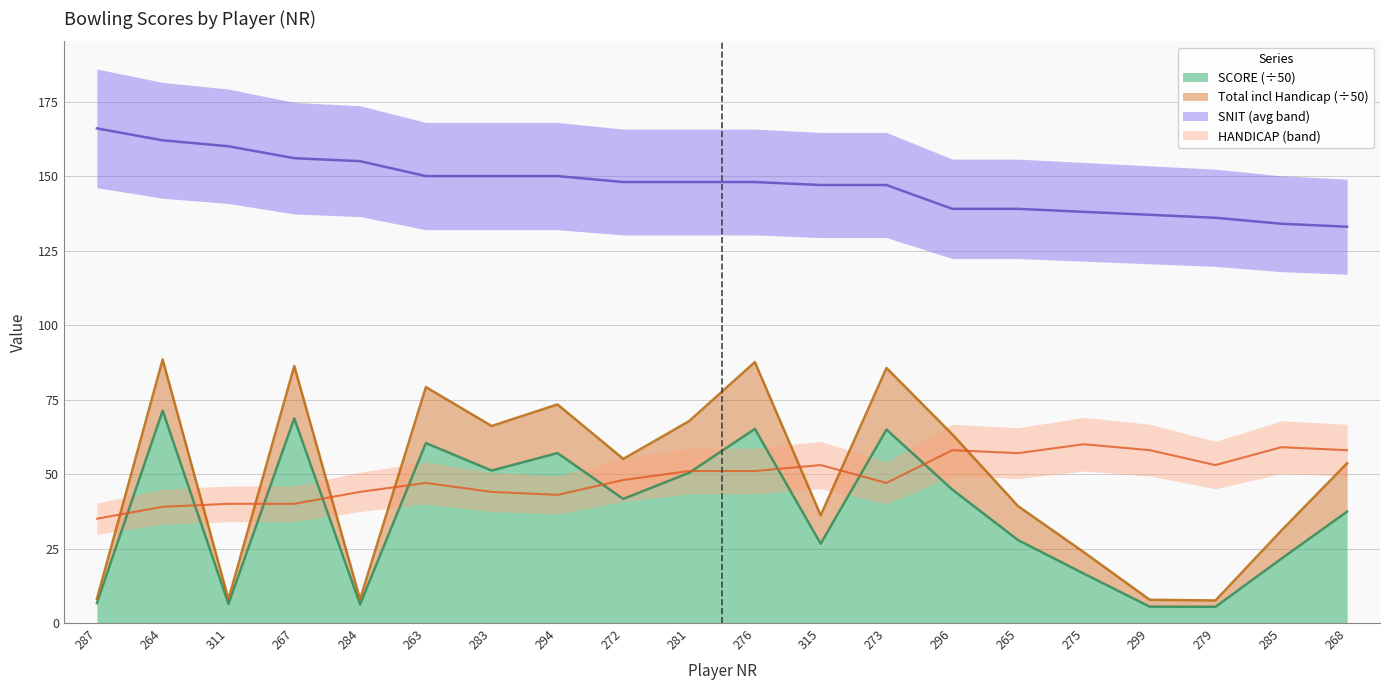

How many values in the Total incl Handicap series are below 55?

10